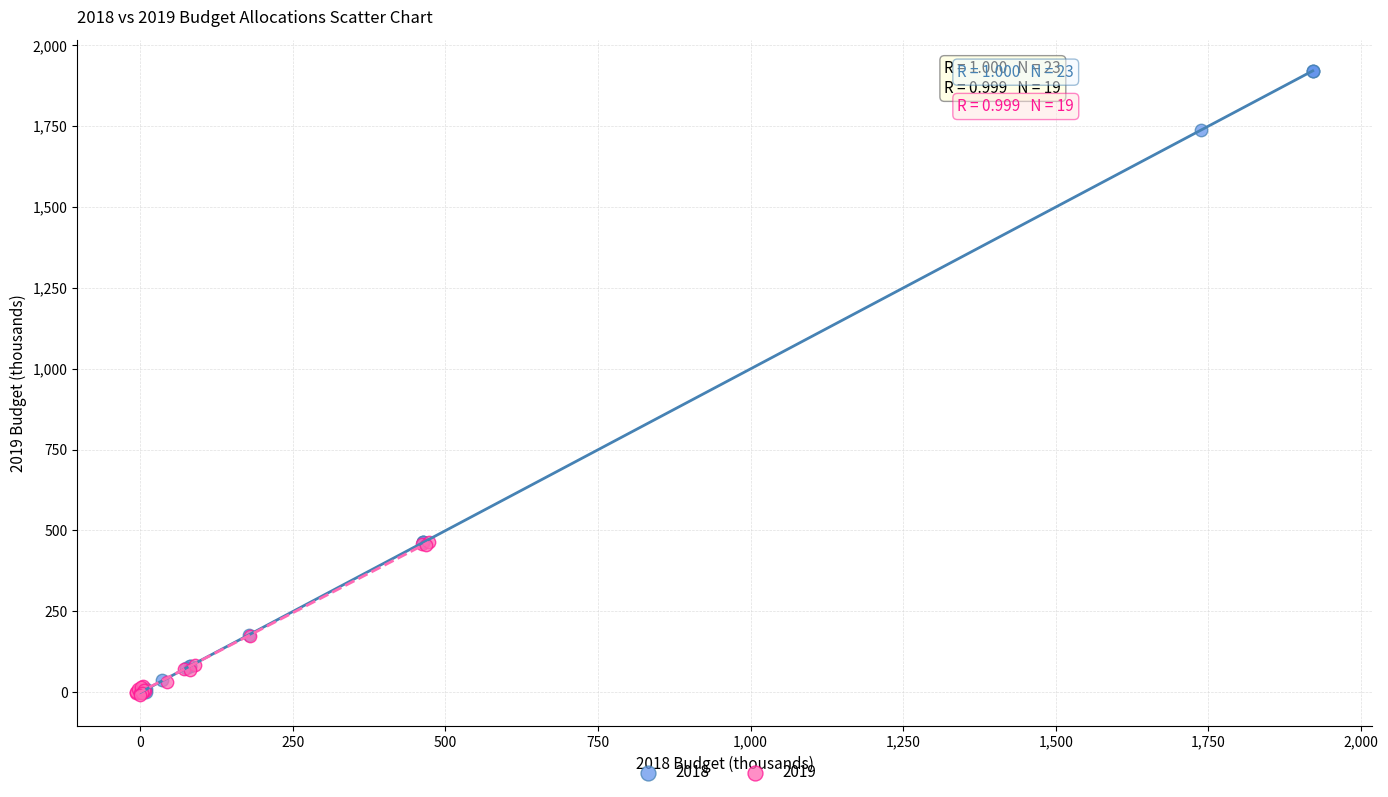

Which series contains the highest Y value?

2018